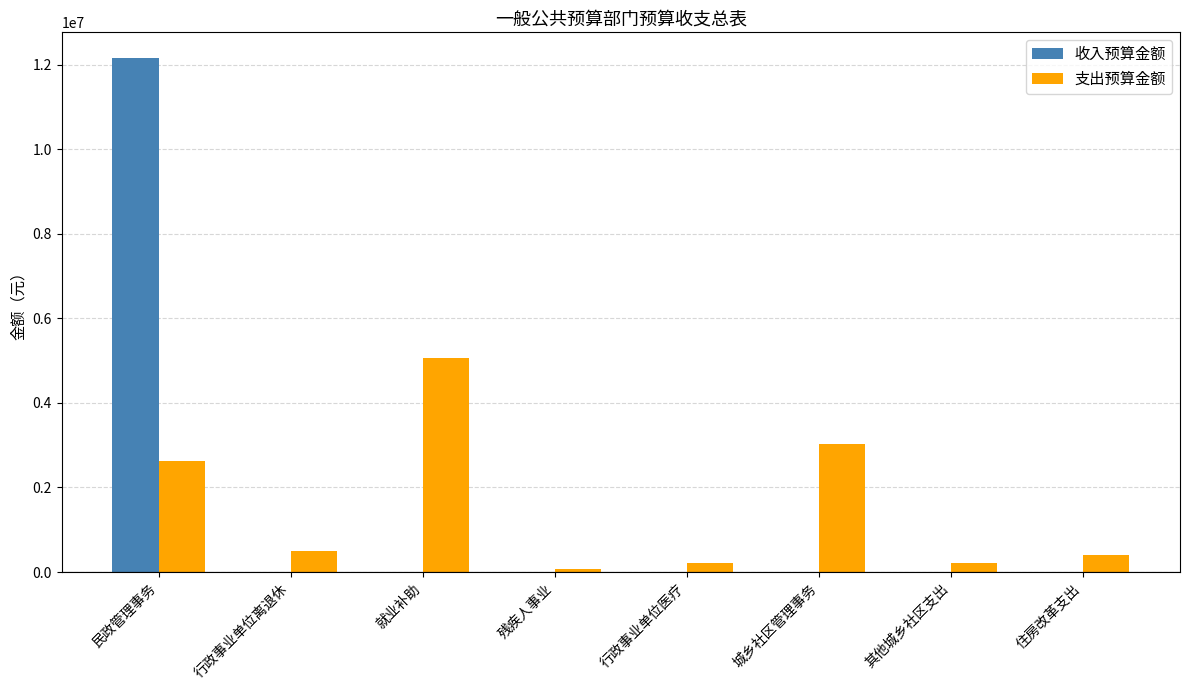

How many distinct data groups are displayed?

2